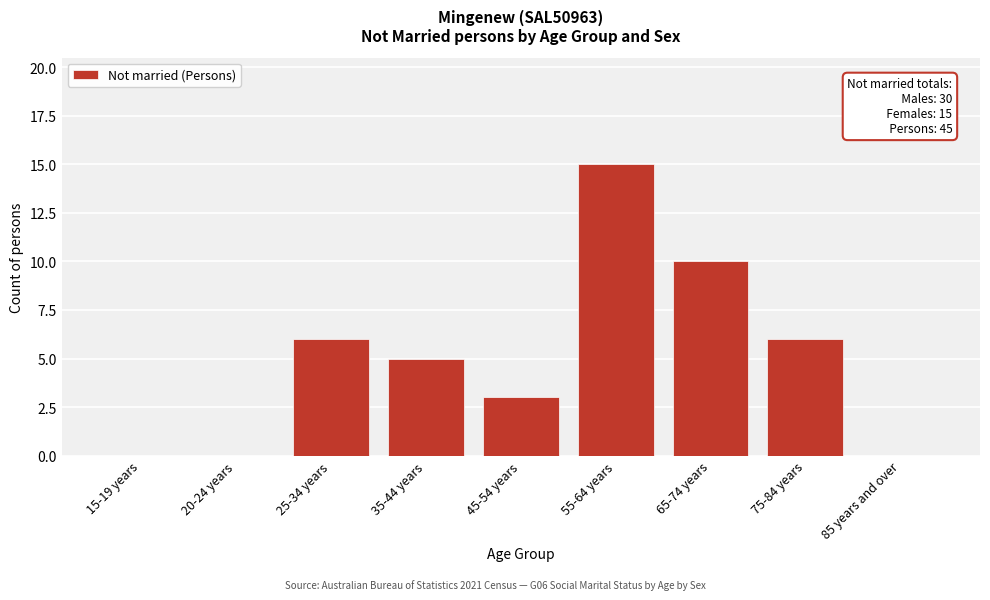

Reading left to right, what are all the values shown in this chart?

15-19 years=0	20-24 years=0	25-34 years=6	35-44 years=5	45-54 years=3	55-64 years=15	65-74 years=10	75-84 years=6	85 years and over=0